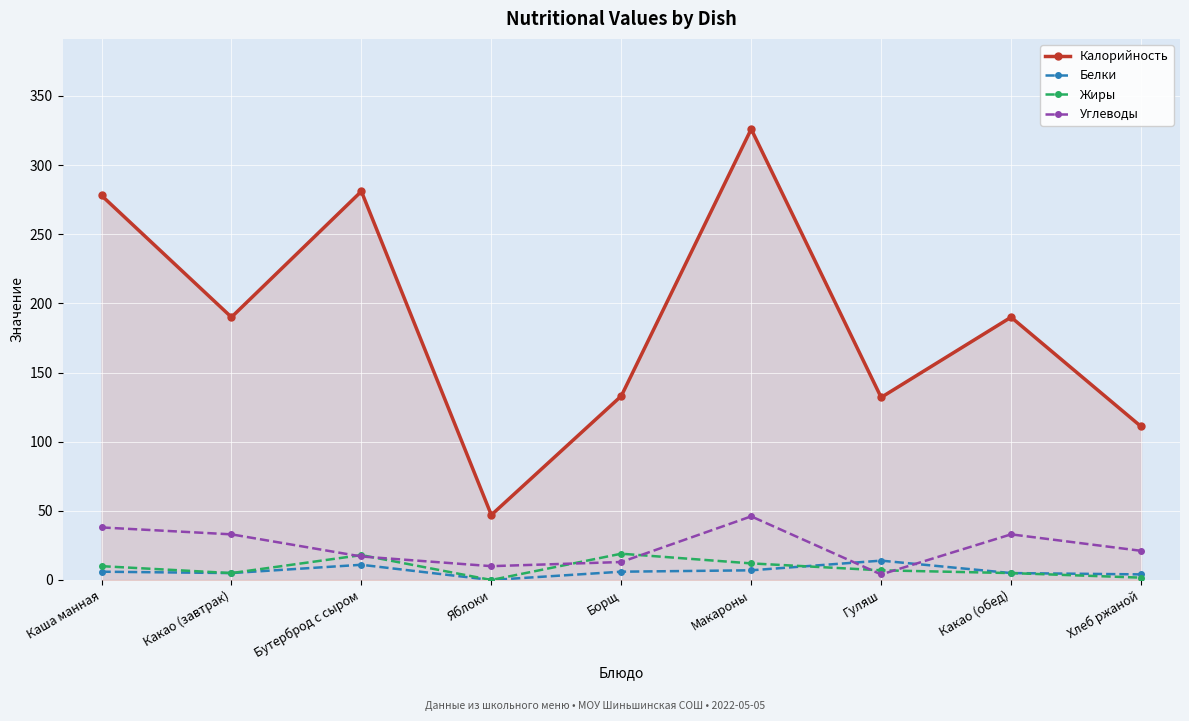

How many series are shown in this chart?

4